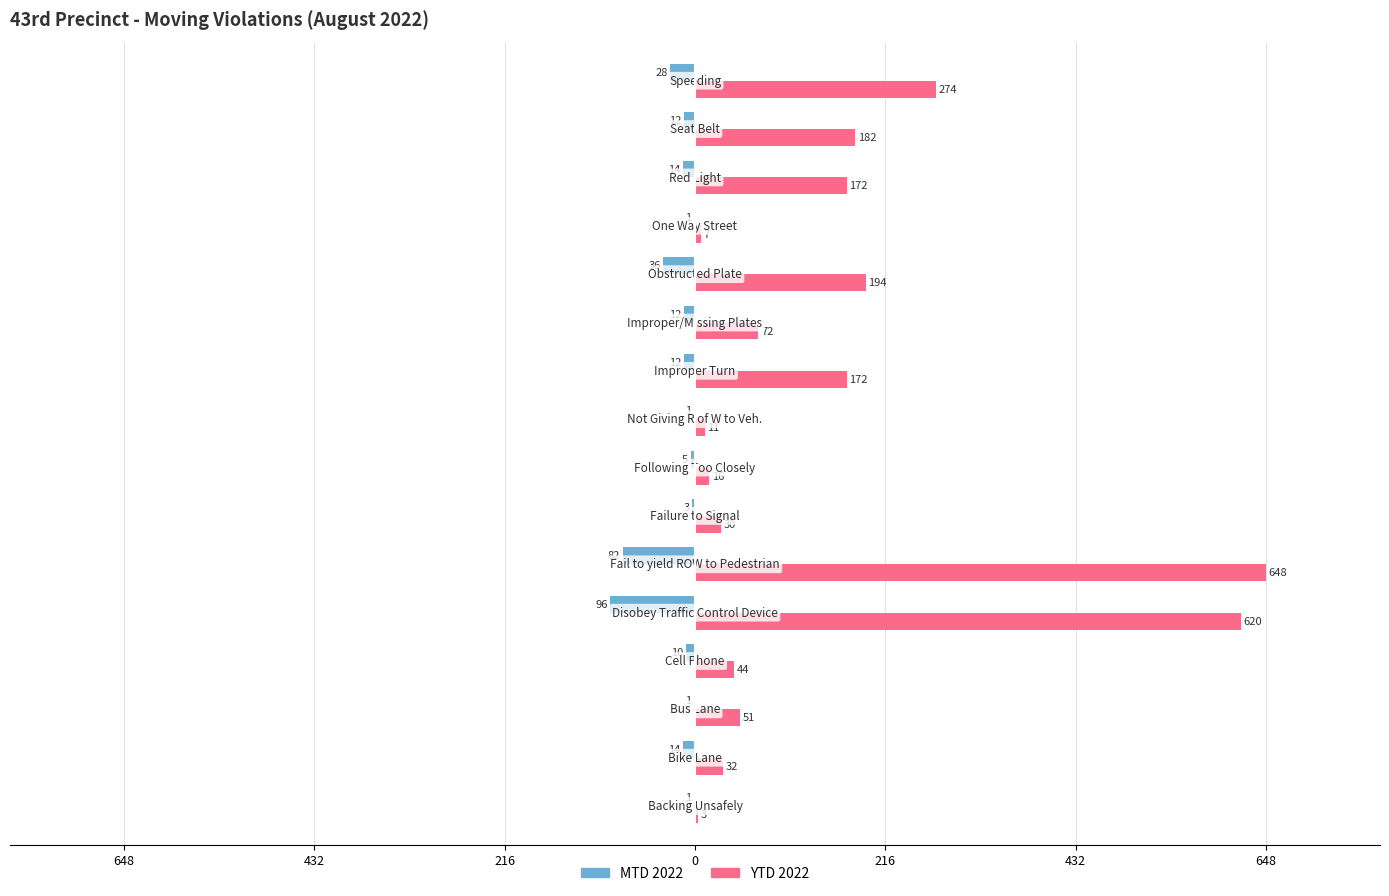

What are all the series names shown in the legend?

MTD 2022, YTD 2022